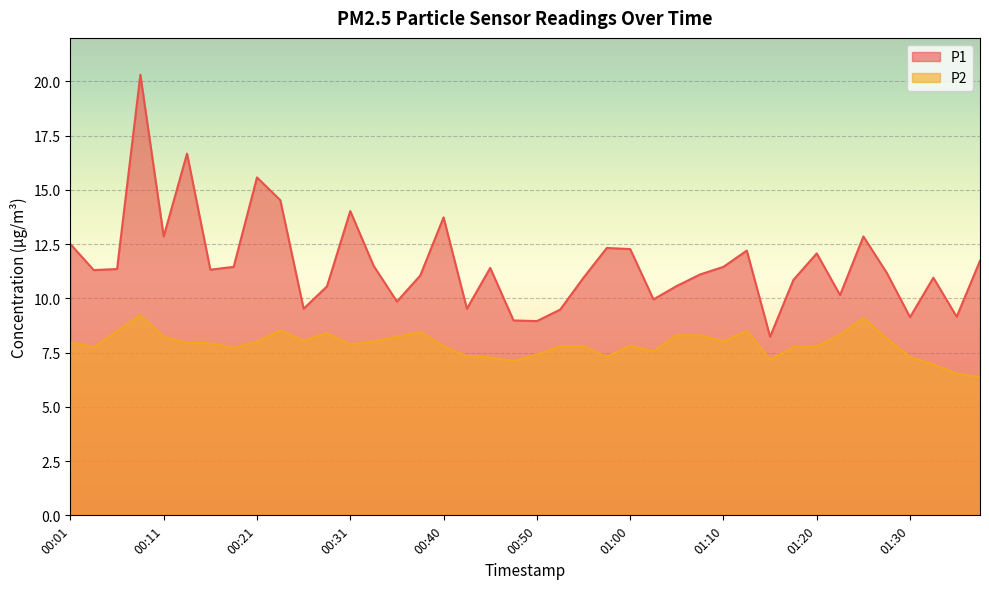

What are all the series names shown in the legend?

P1, P2